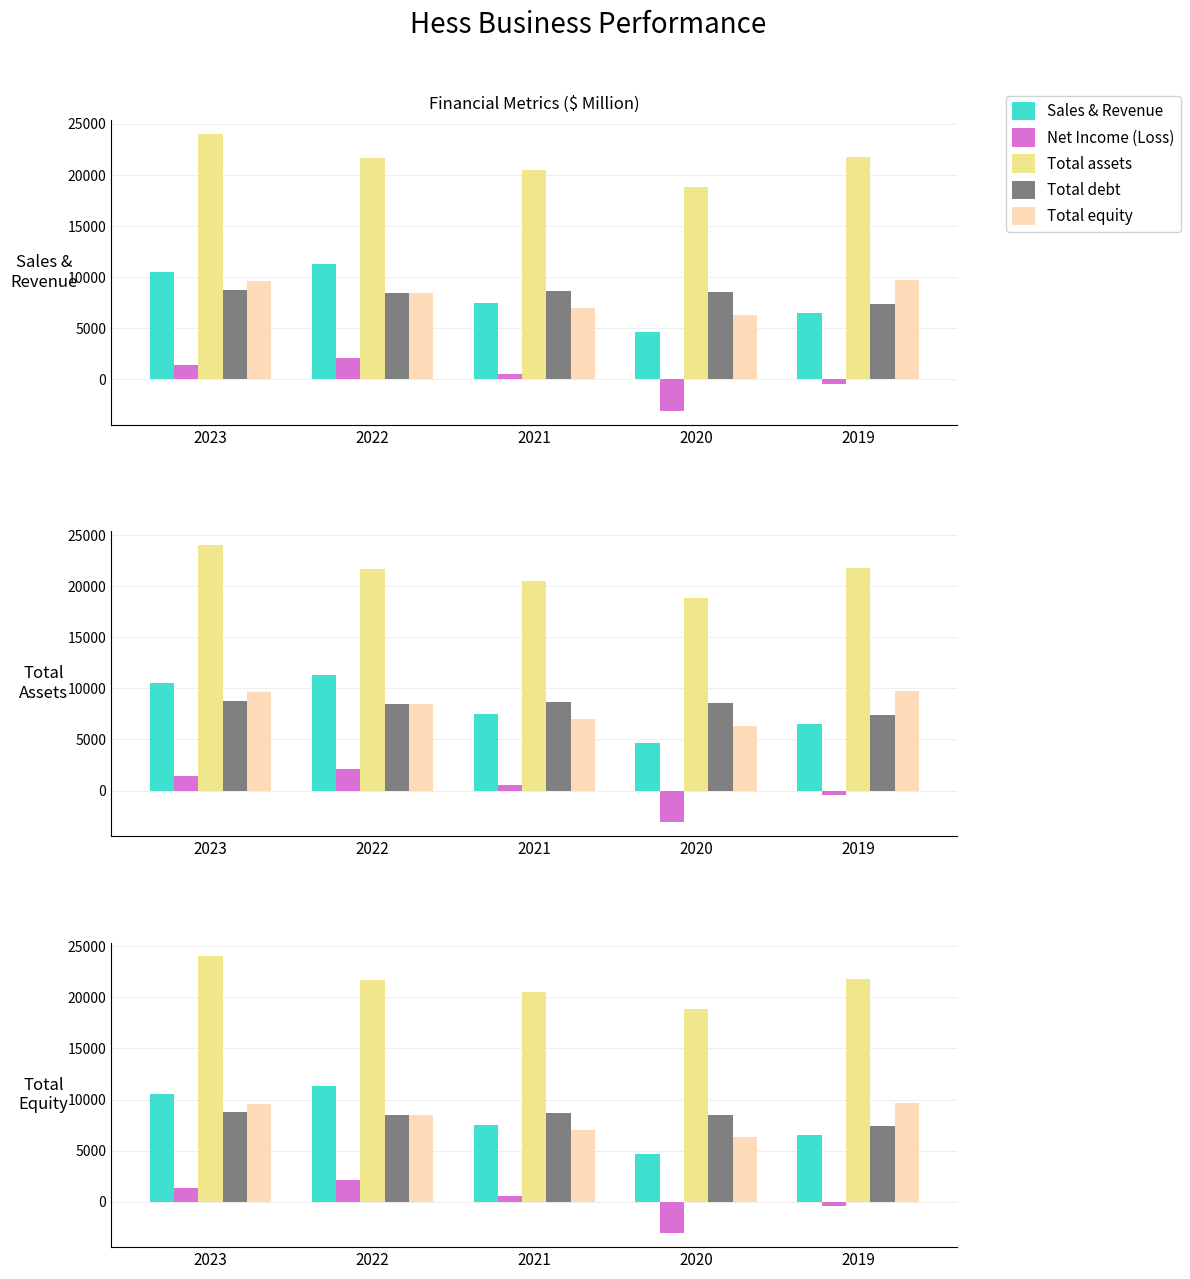

What is the difference between the Net income (loss) values at 2020 and 2021?

3652